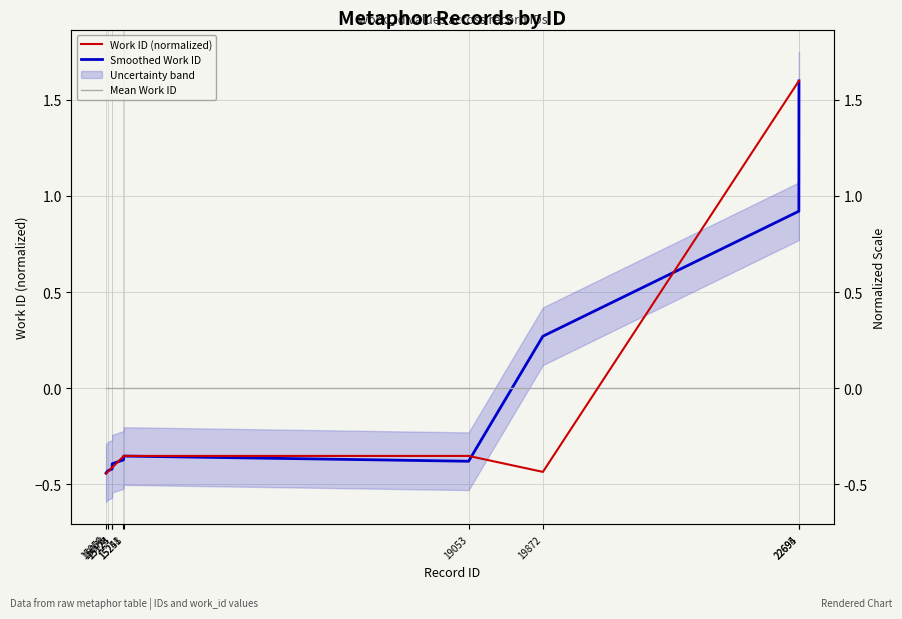

What is the minimum value shown in the chart?

-0.4